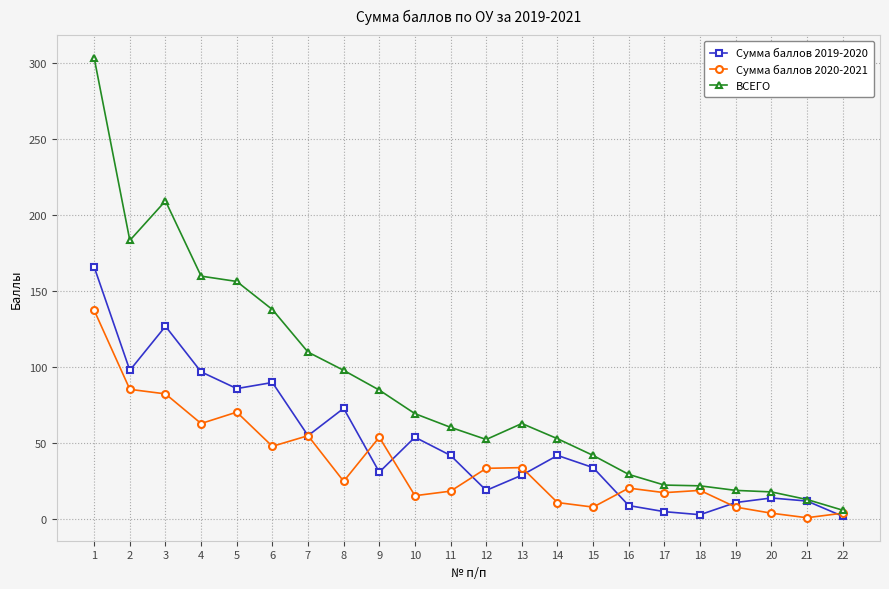

What is the difference between the maximum and second lowest values in the Сумма баллов 2019-2020 series?

163.0